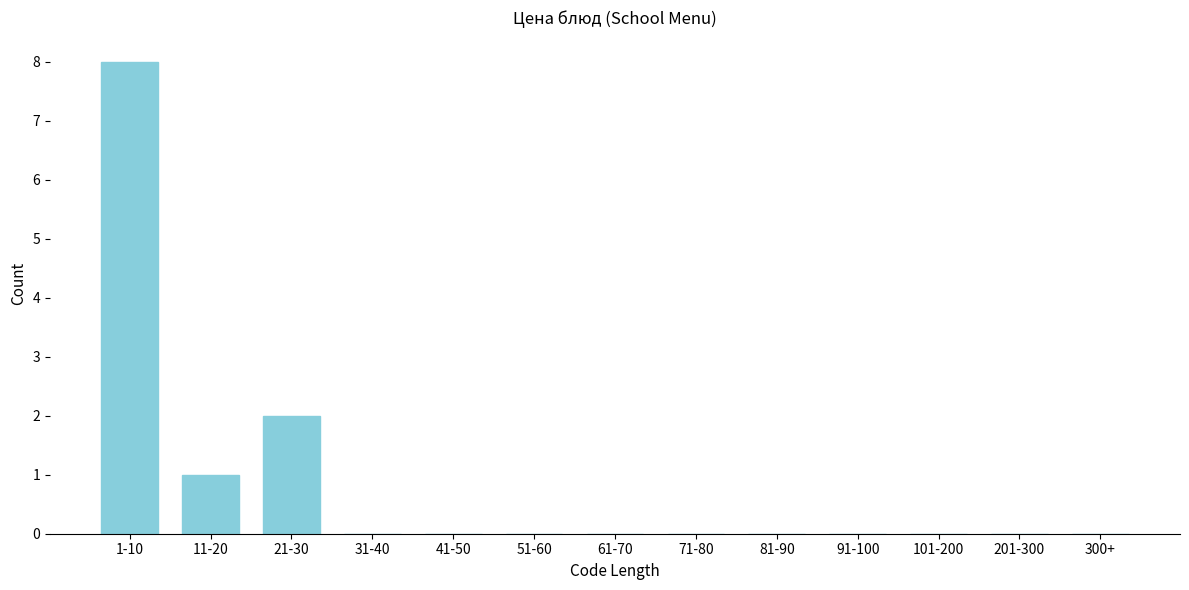

Reading left to right, transcribe all the data shown in this chart.

1-10=8	11-20=1	21-30=2	31-40=0	41-50=0	51-60=0	61-70=0	71-80=0	81-90=0	91-100=0	101-200=0	201-300=0	300+=0